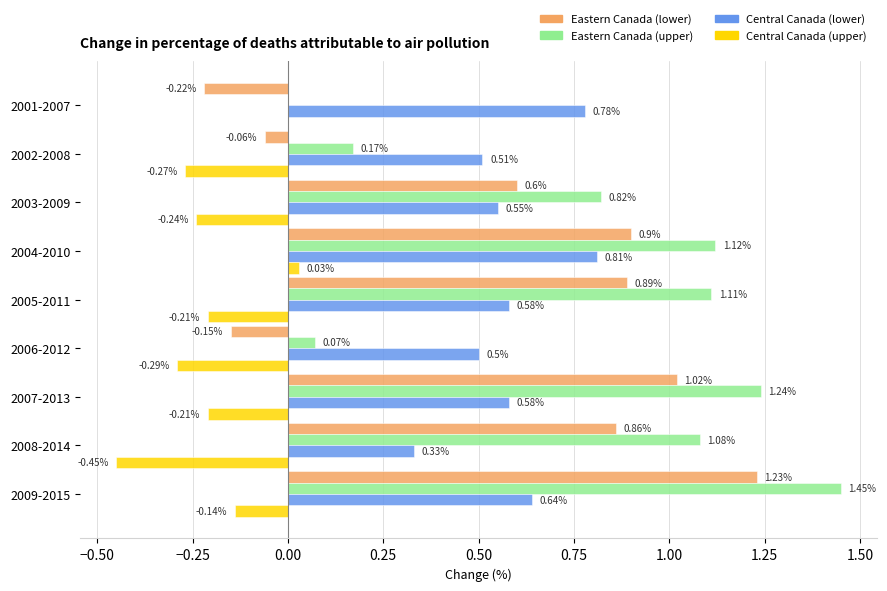

How many data points does each series have?

9